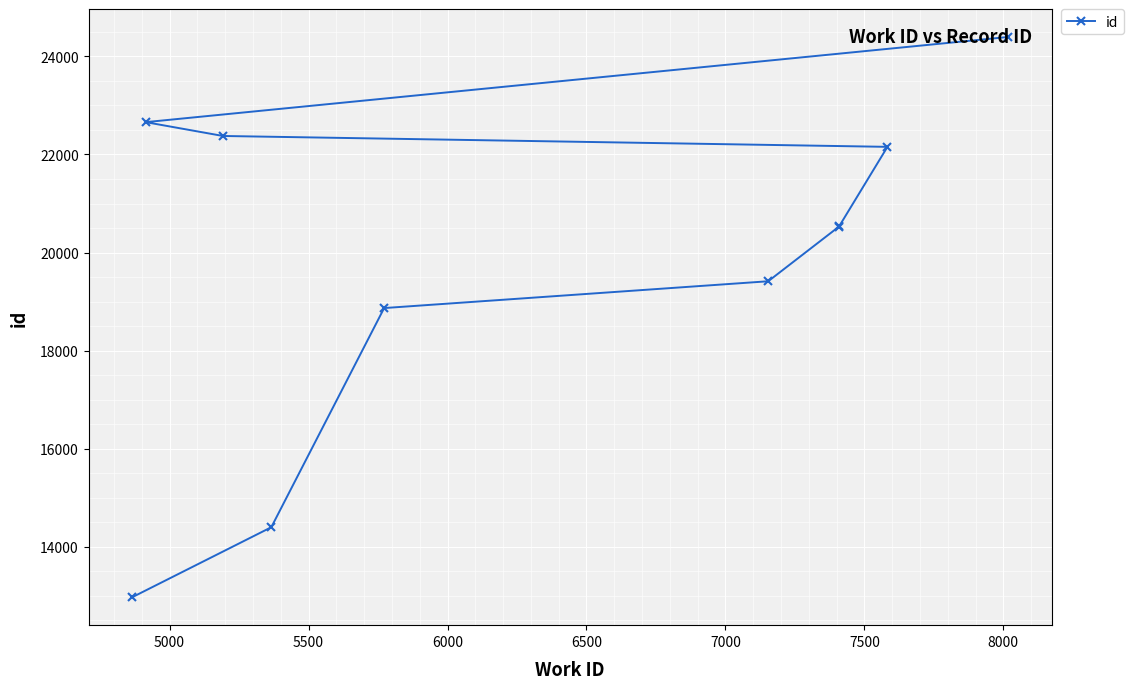

What is the difference between the maximum and second lowest values?

10001